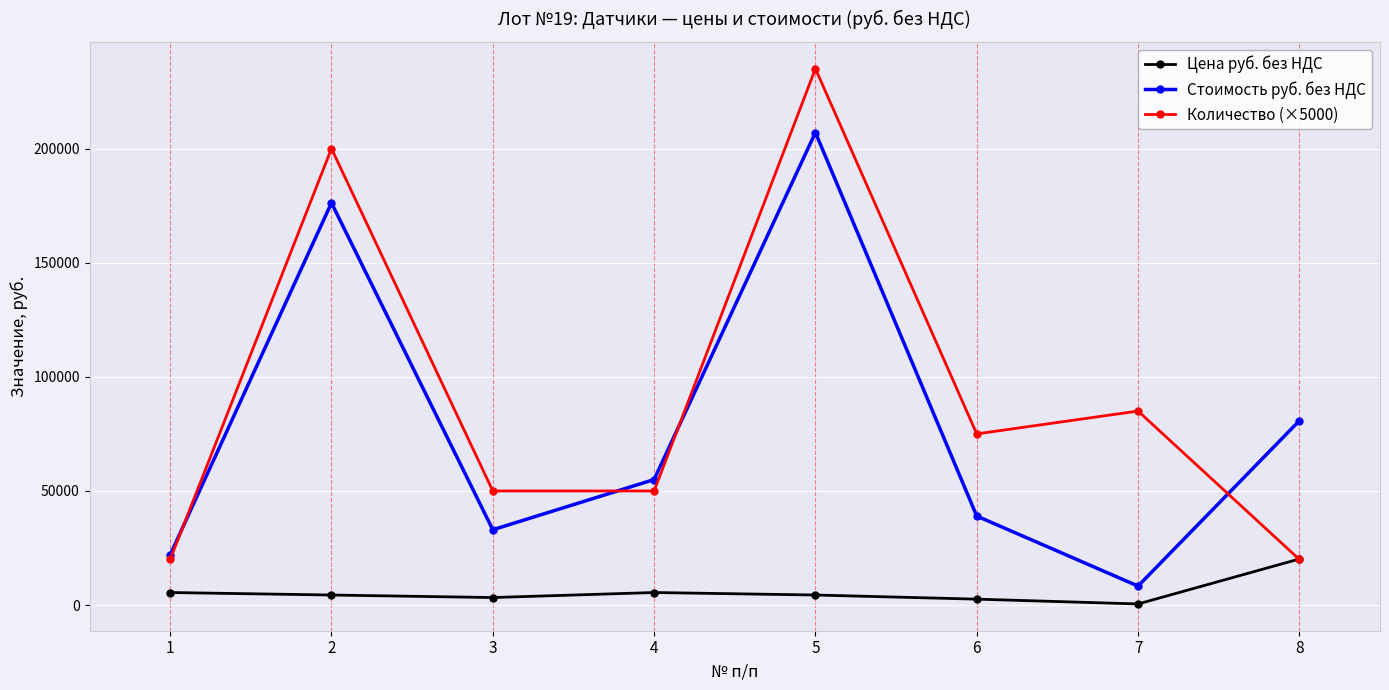

True or false: Количество (×5000) has more than 0 interior local peaks.

True